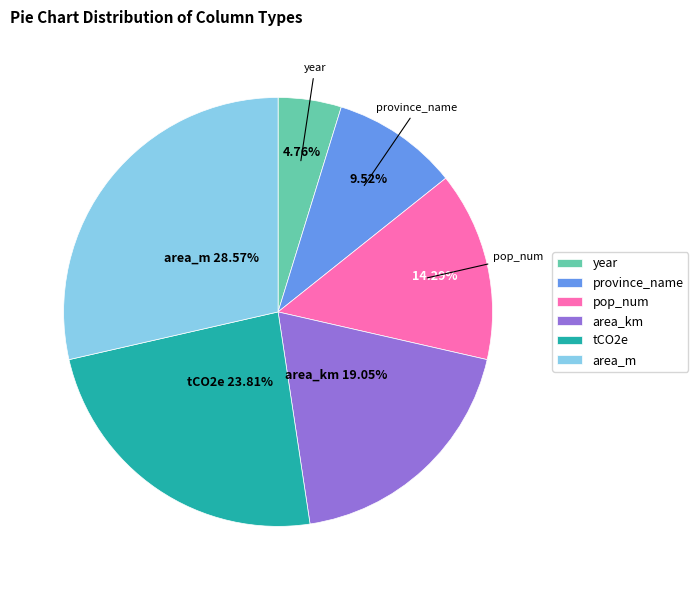

Does area_m account for over 50% of the chart?

No